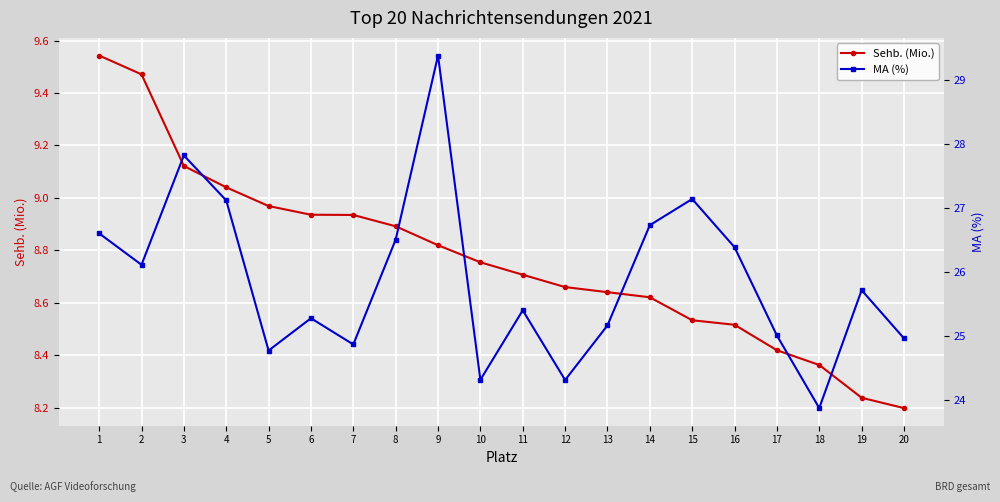

True or false: Sehb. (Mio.) and MA (%) intersect in this chart.

False